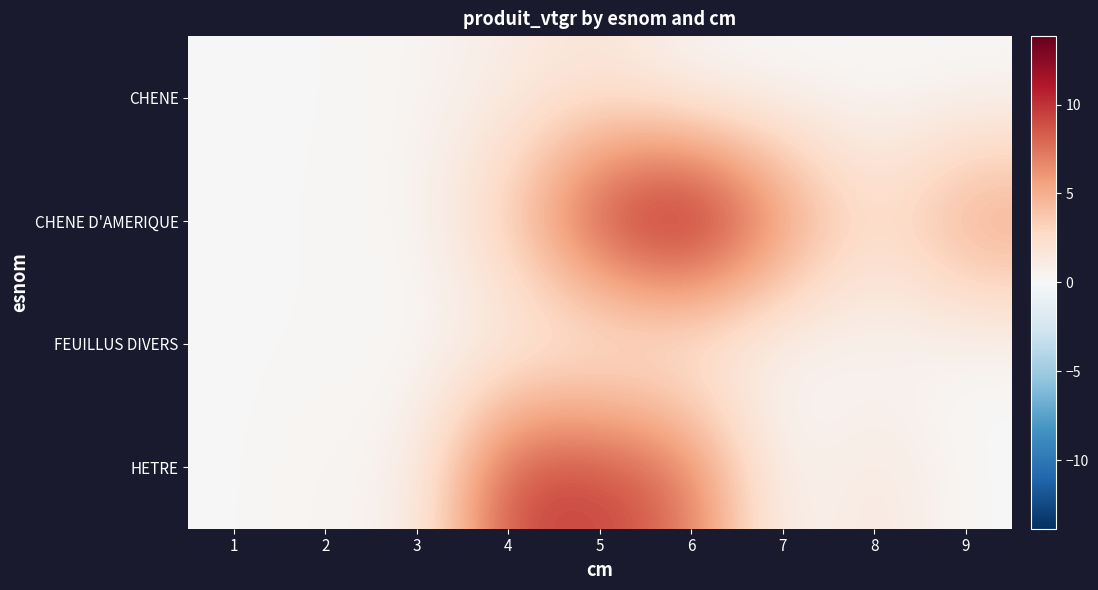

Which category has the lowest value across all series?

6